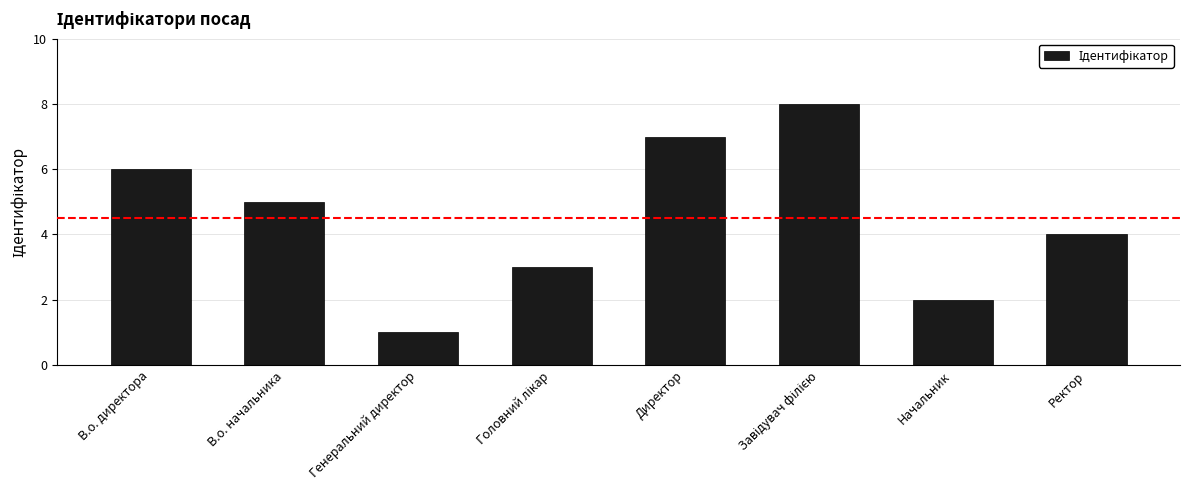

True or false: the data shows 8 at В.о. начальника.

False